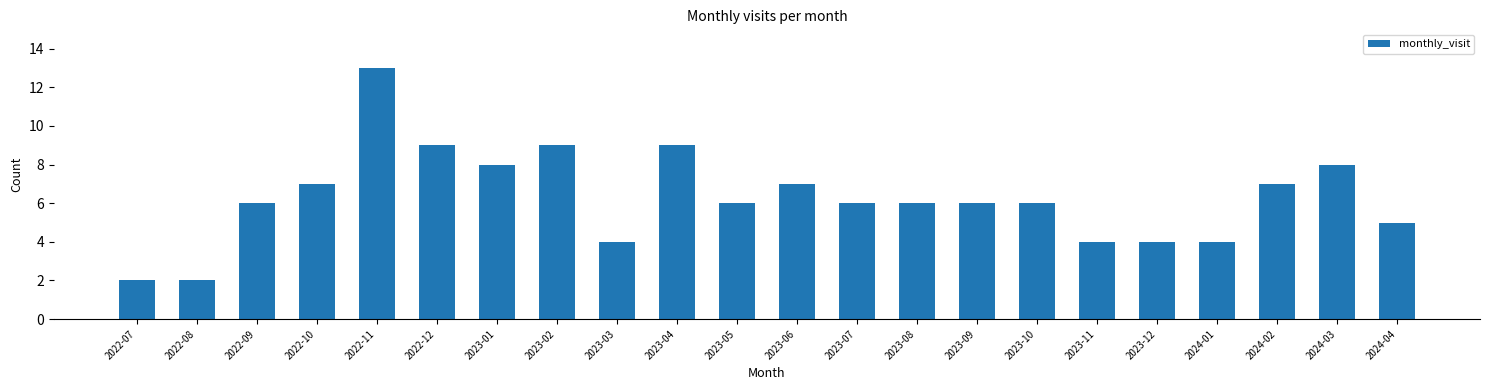

Reading left to right, list all the values displayed in this chart.

2022-07=2	2022-08=2	2022-09=6	2022-10=7	2022-11=13	2022-12=9	2023-01=8	2023-02=9	2023-03=4	2023-04=9	2023-05=6	2023-06=7	2023-07=6	2023-08=6	2023-09=6	2023-10=6	2023-11=4	2023-12=4	2024-01=4	2024-02=7	2024-03=8	2024-04=5